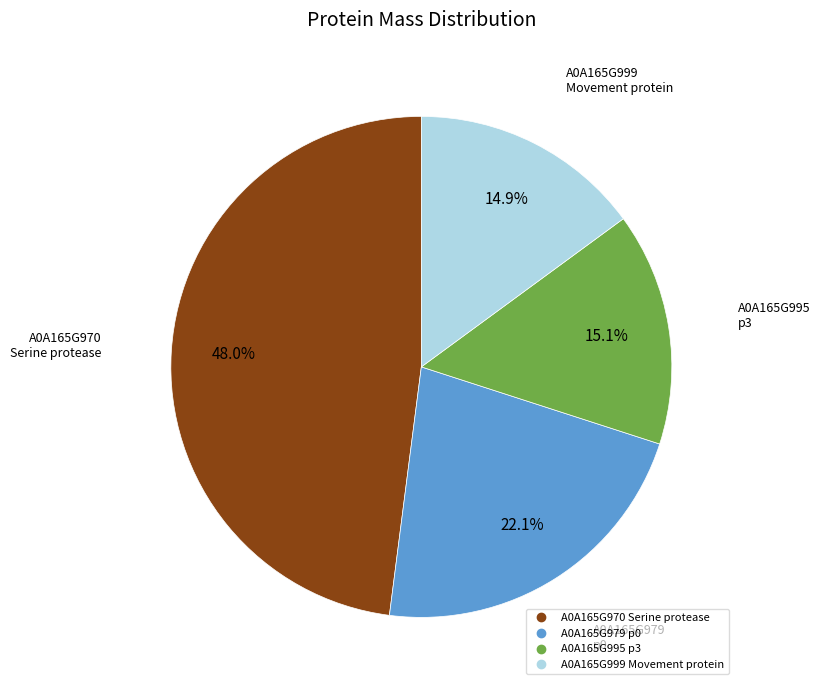

Which slice is the largest?

A0A165G970 Serine protease